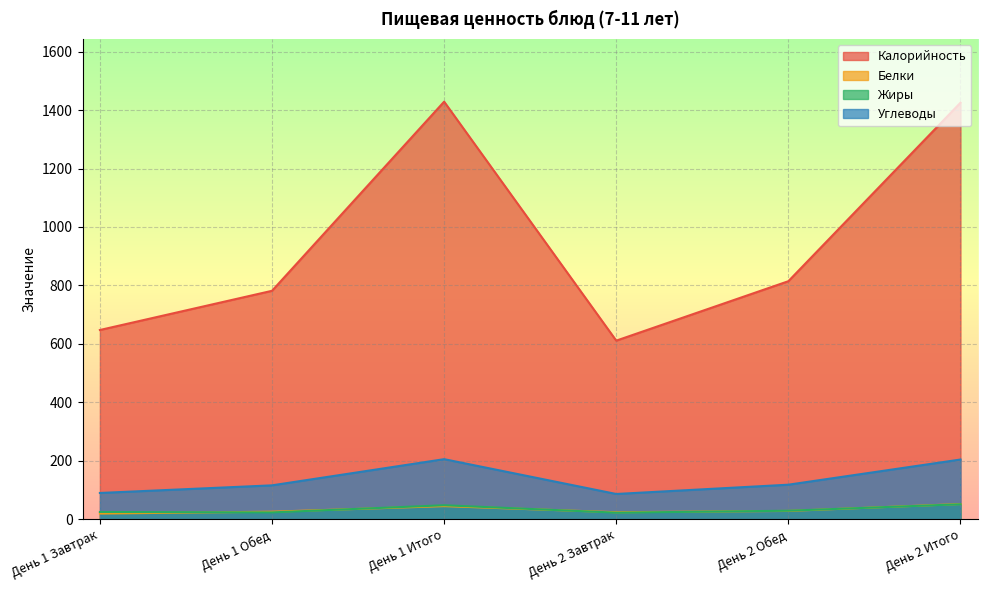

What is the difference between the Белки values at День 1 Обед and День 2 Обед?

2.7